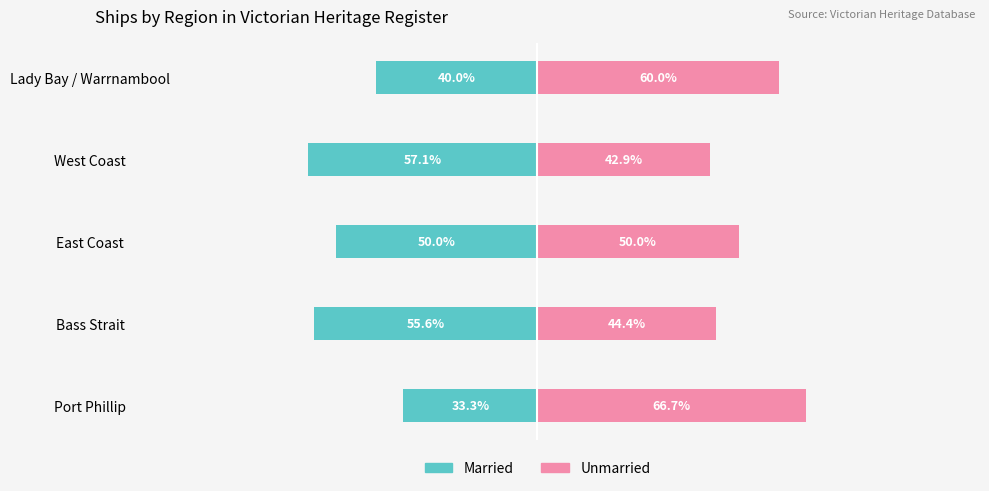

Which series has the largest total across all categories?

Unmarried